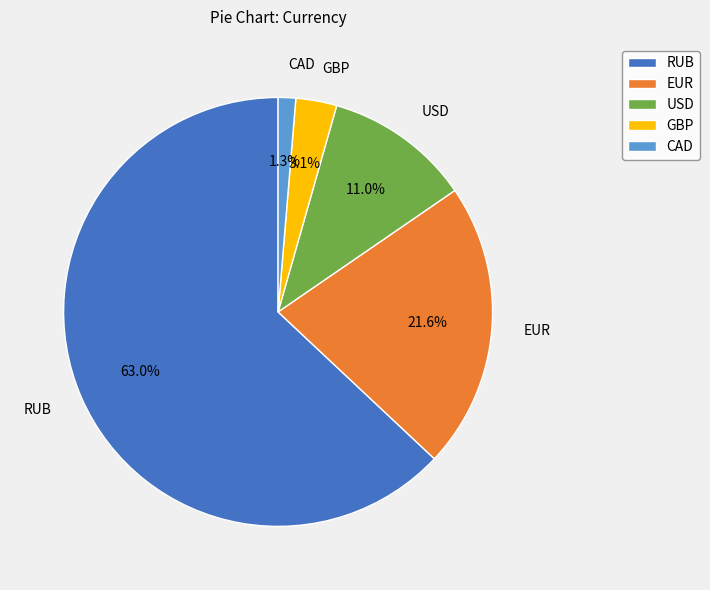

Which category accounts for the majority?

RUB